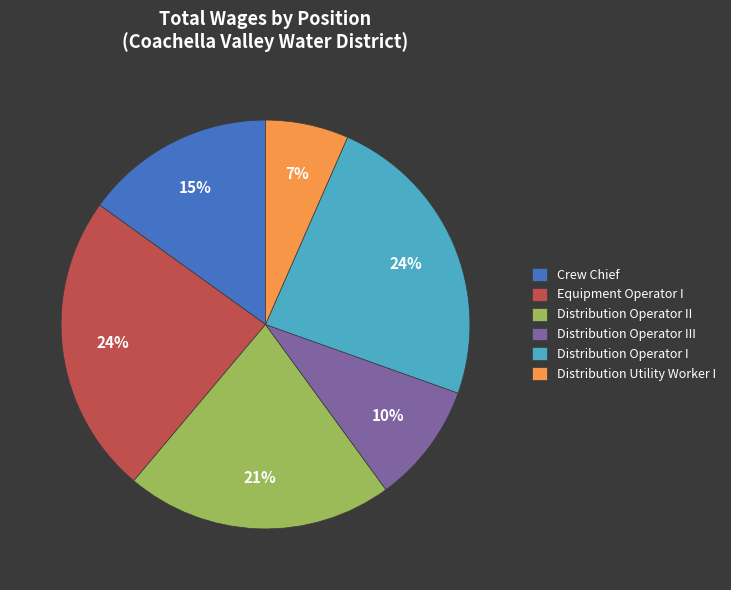

Is it true that Distribution Operator II is 13% of the pie?

False